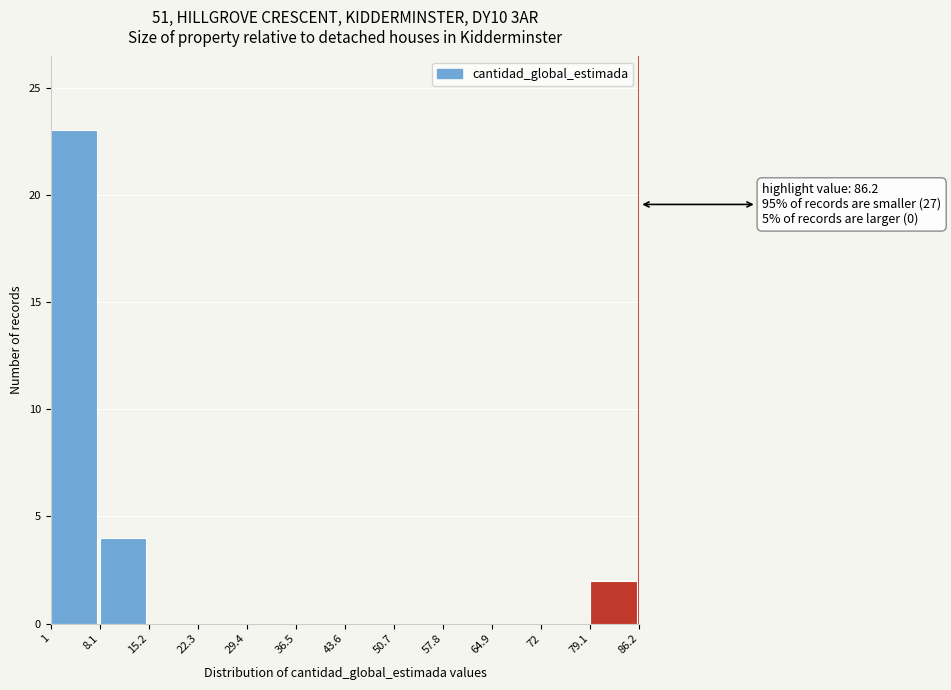

Over which range of the x-axis is the bar tallest?

1 to 8.1